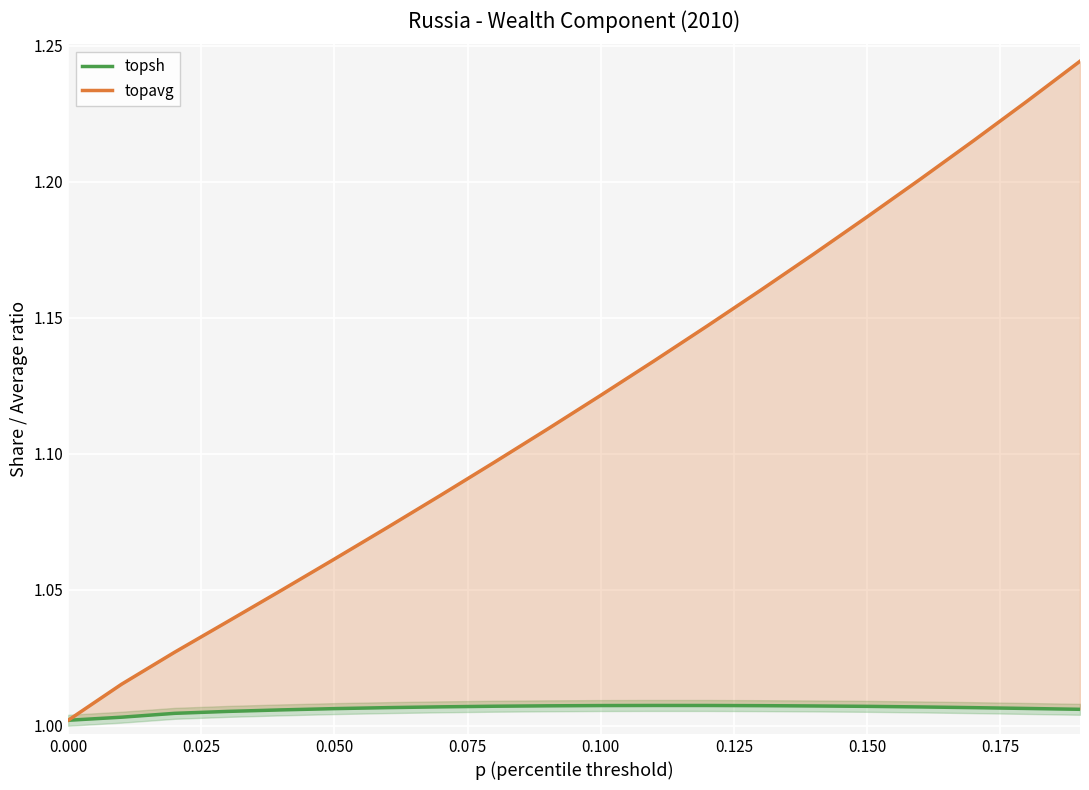

True or false: topsh and topavg intersect in this chart.

False